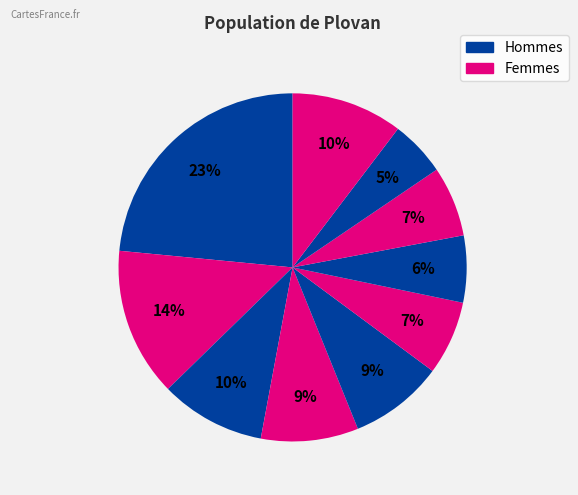

How many segments does this pie chart have?

10